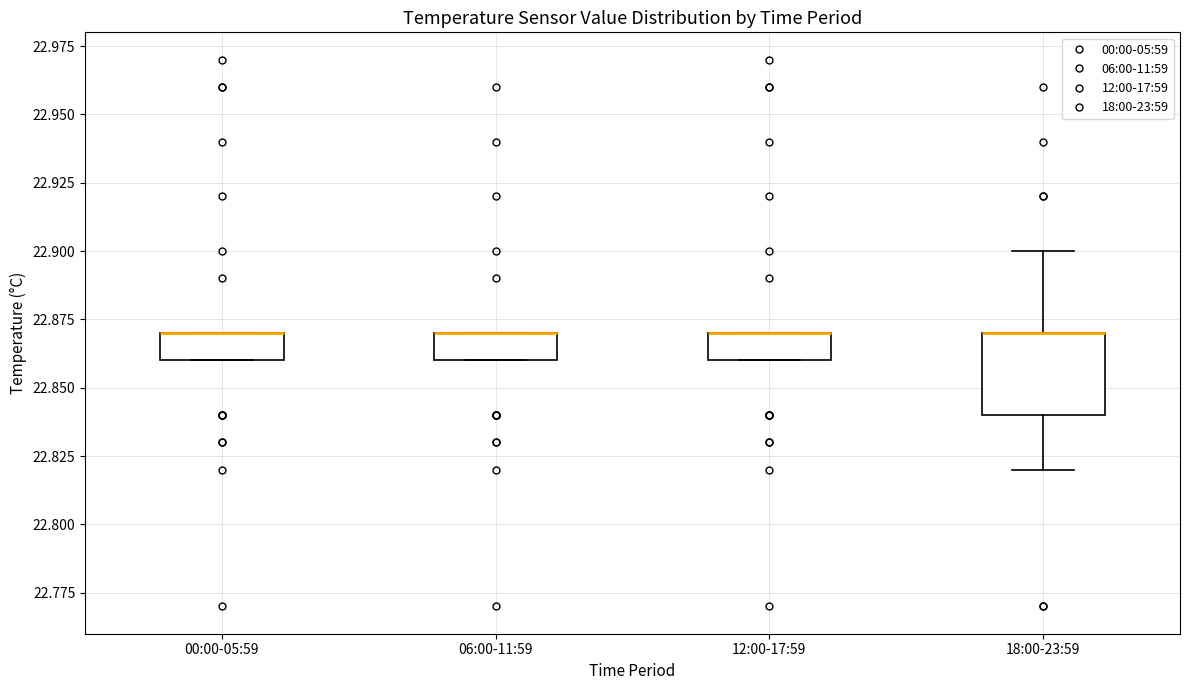

Where is the lower edge of the box for 06:00-11:59 on the y-axis? The values are not printed on the chart, so give them approximately, as read against the axis.

22.86